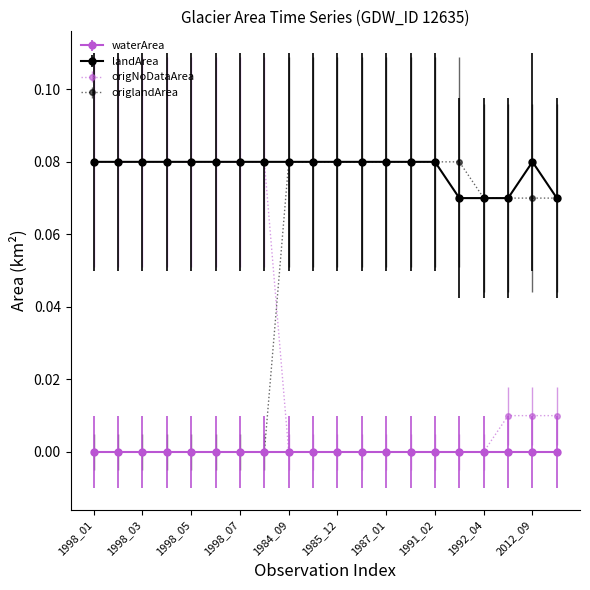

Rank the series by their average value, from lowest to highest.

waterArea, origNoDataArea, origlandArea, landArea